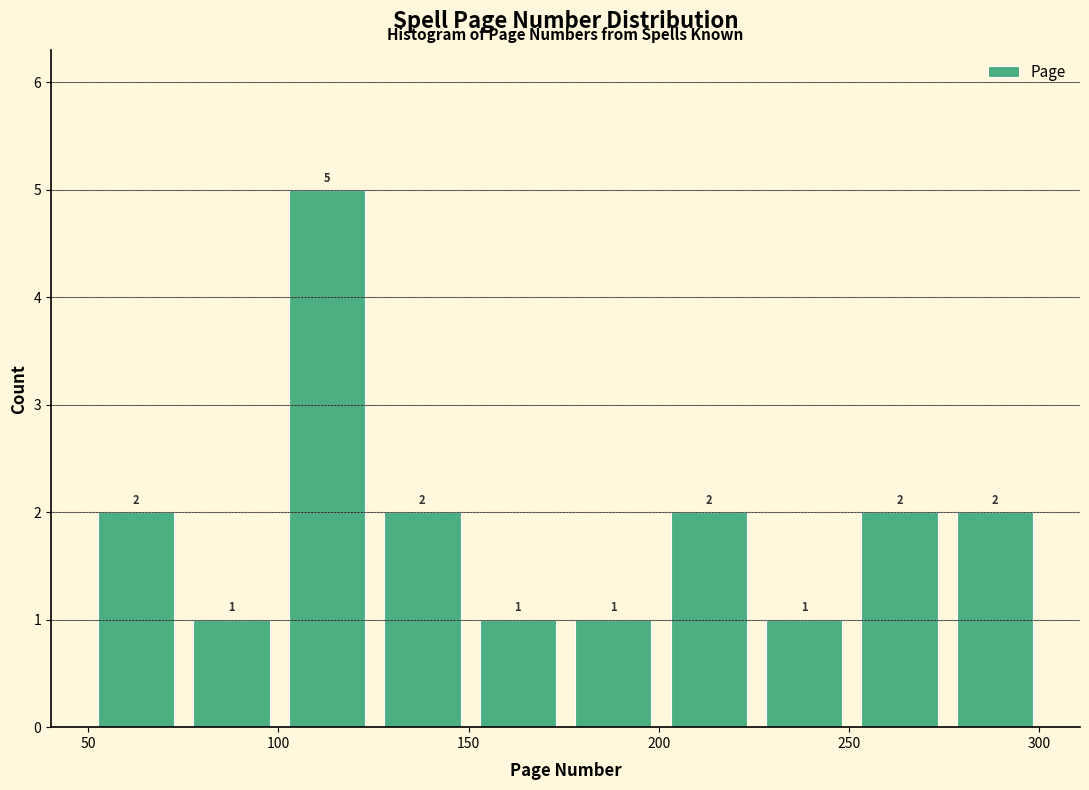

What is the height of the bar covering 275 to 300 on the x-axis? The bar edges are not printed on the chart, so give them approximately, as read against the axis.

2